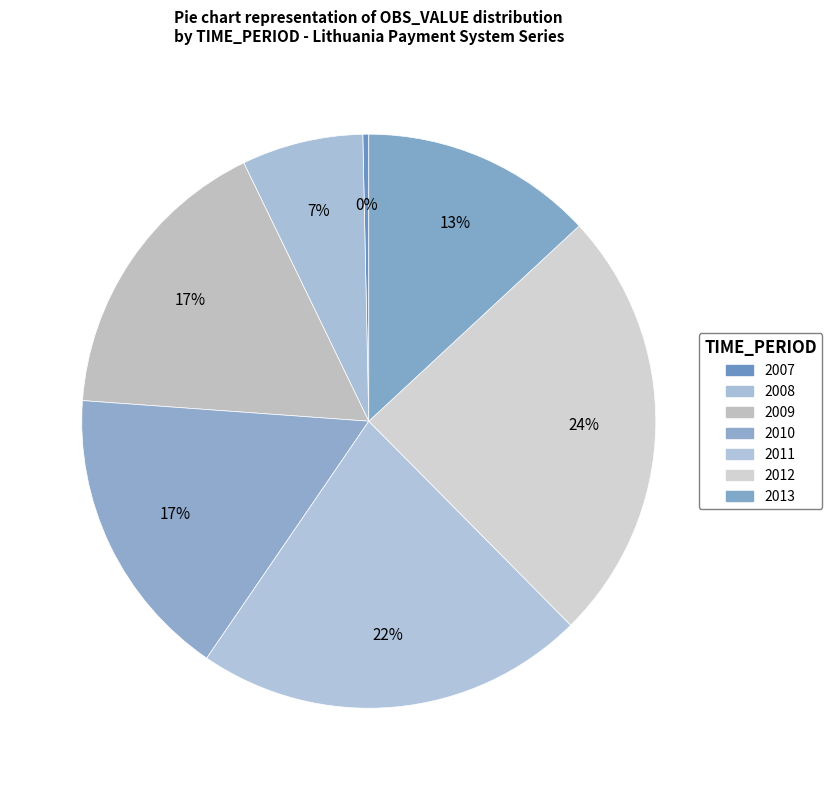

Between 2009 and 2007, which is larger?

2009